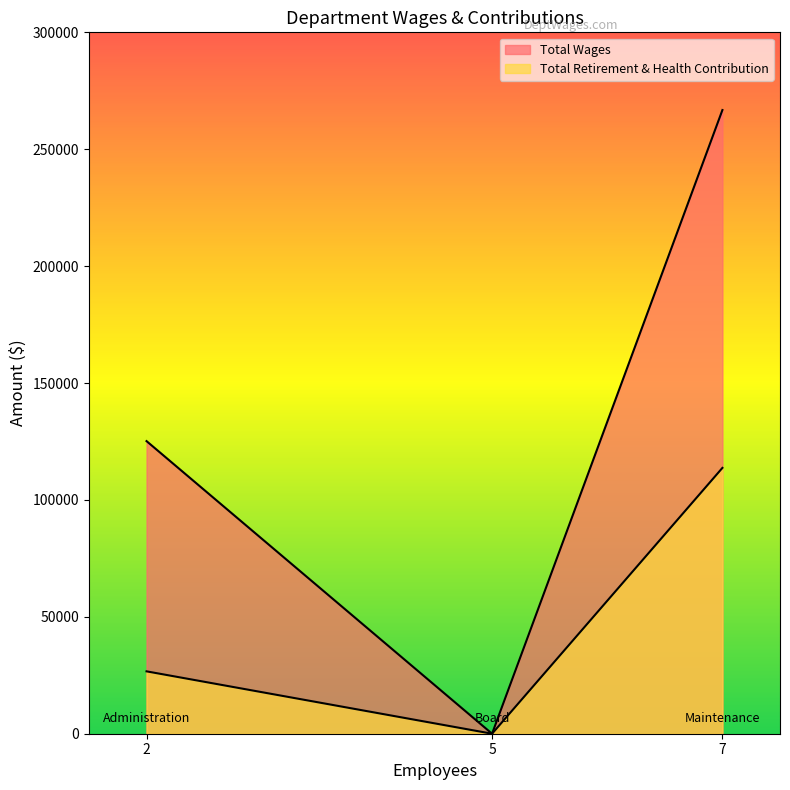

The Total Retirement & Health Contribution series shows 26680 at Administration. True or false?

True